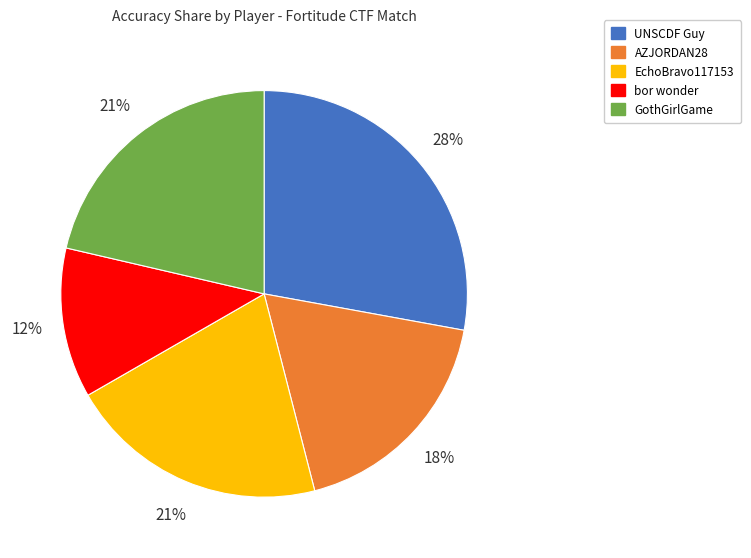

To the nearest percent, what portion does bor wonder represent?

12%